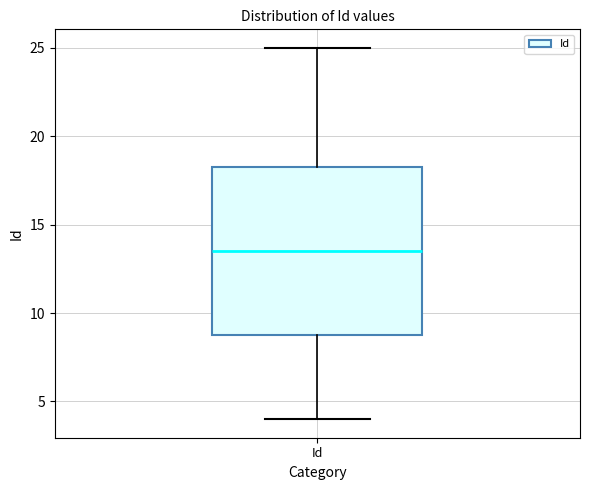

Transcribe this box plot: give where the median line is, the range the box spans, and where the two whiskers end, as read against the y-axis. The values are not printed on the chart, so give them approximately, as read against the axis.

median 13.5, box 9.0 to 18.5, whiskers 4.0 to 25.0